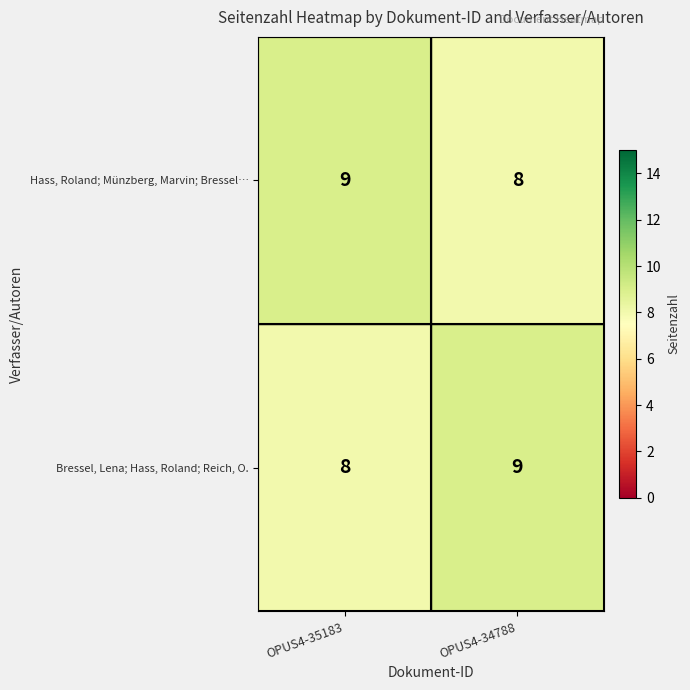

What is the sum of the Hass, Roland; Münzberg, Marvin; Bressel… values at OPUS4-35183 and OPUS4-34788?

17